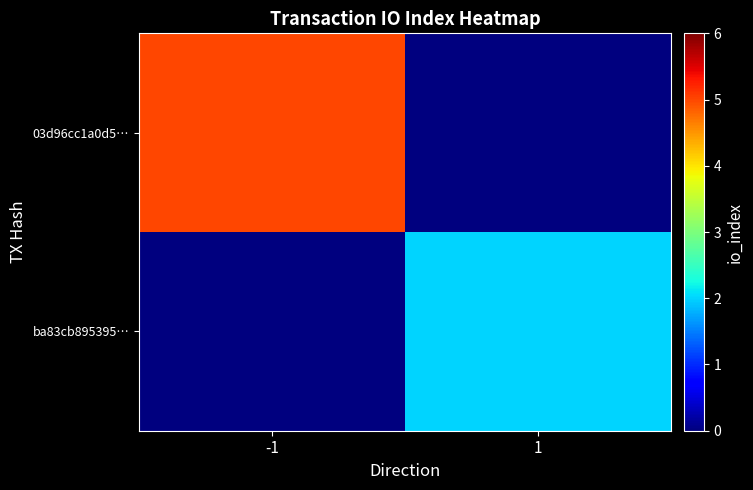

Which label corresponds to the smallest value in the chart?

1